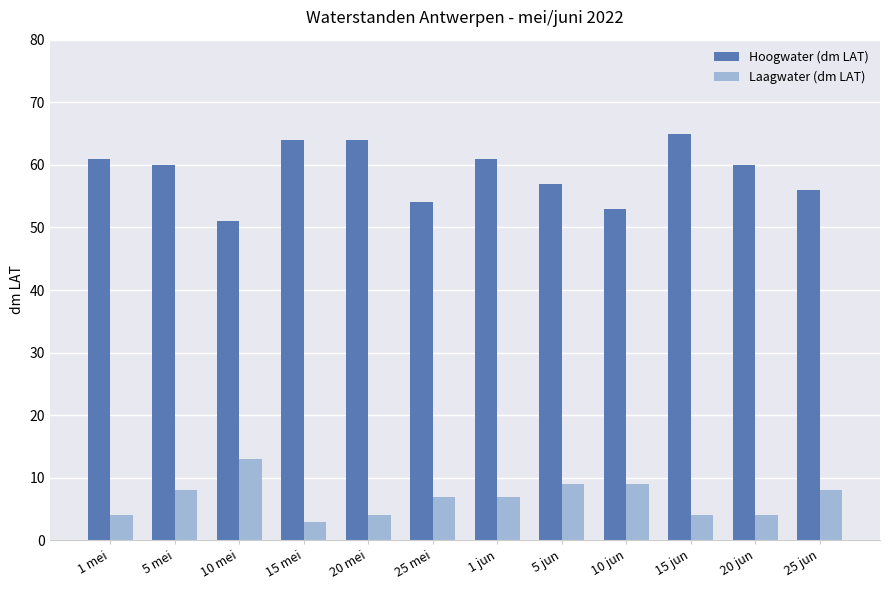

What is the spread (max minus min) of values at 10 mei?

38